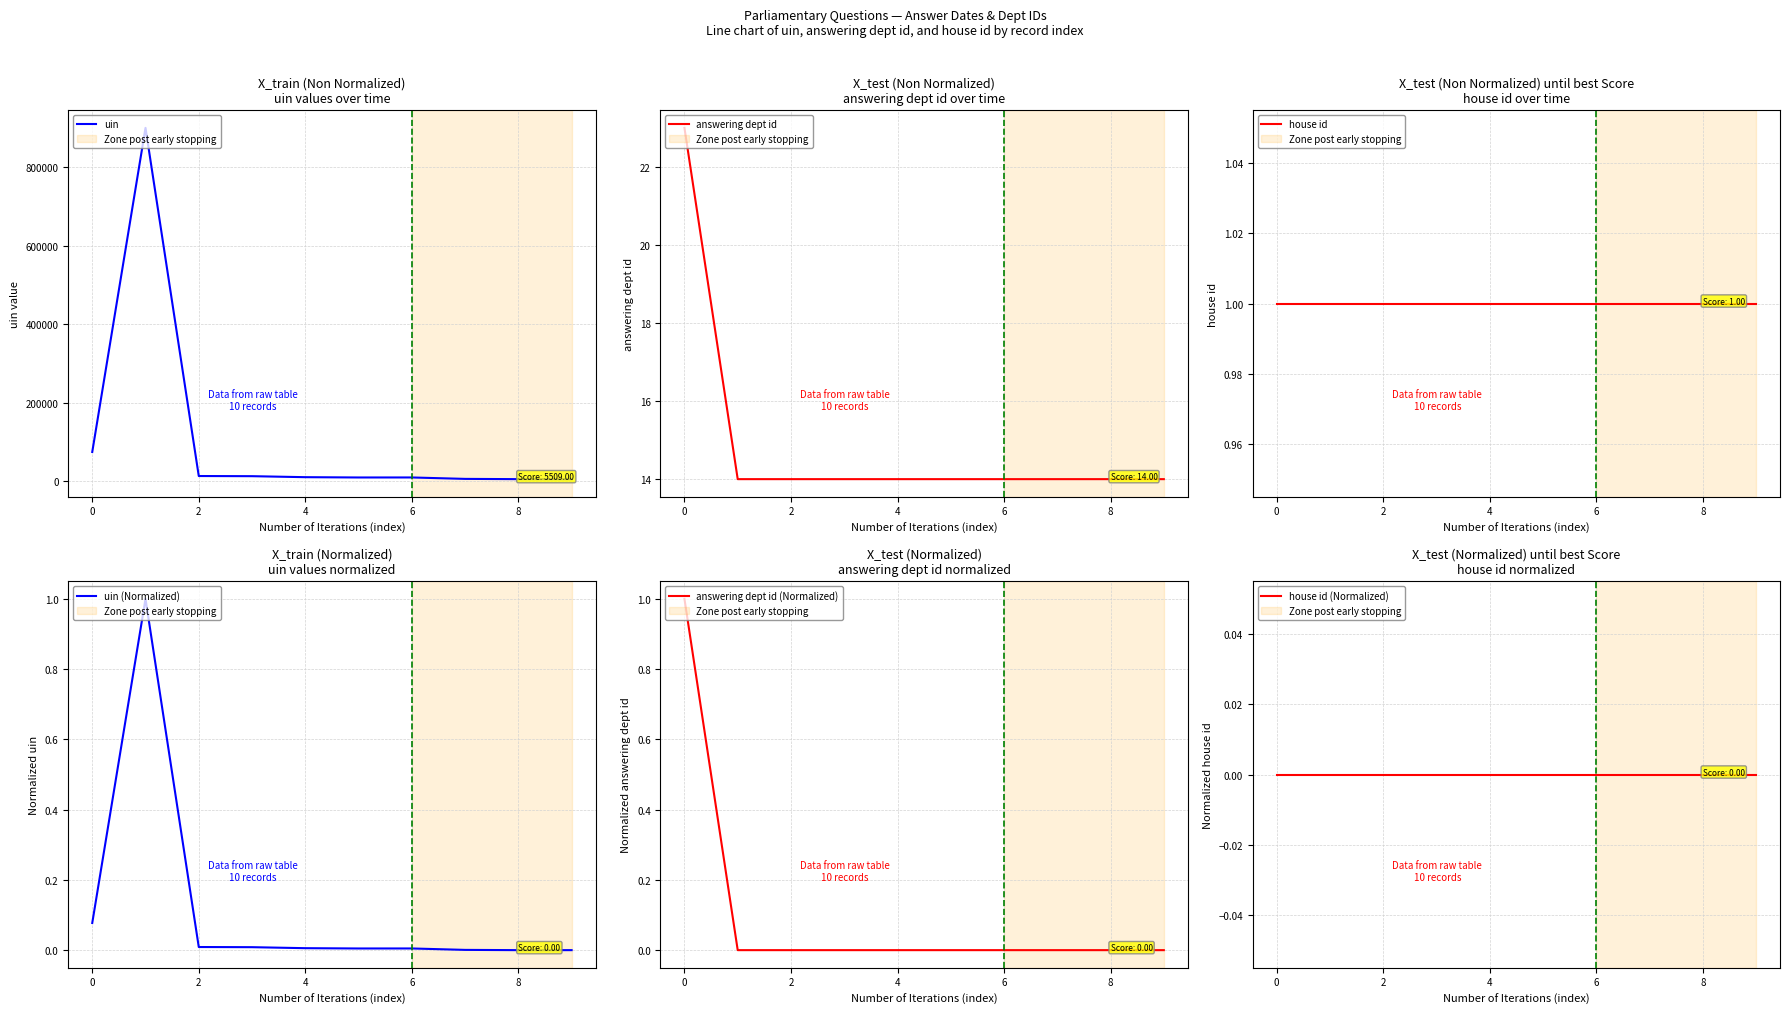

How many data points does each series have?

10